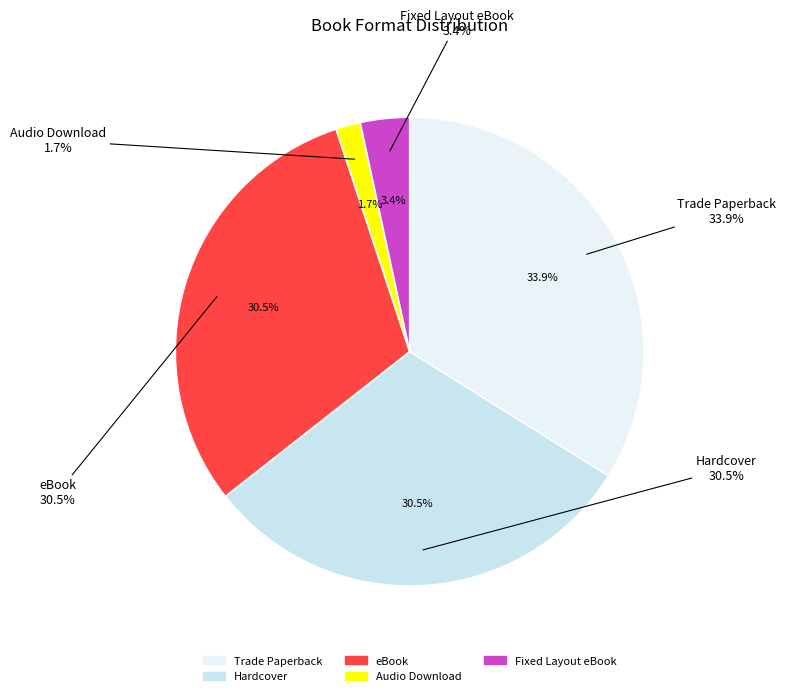

How much of the chart is everything except eBook?

69.5%